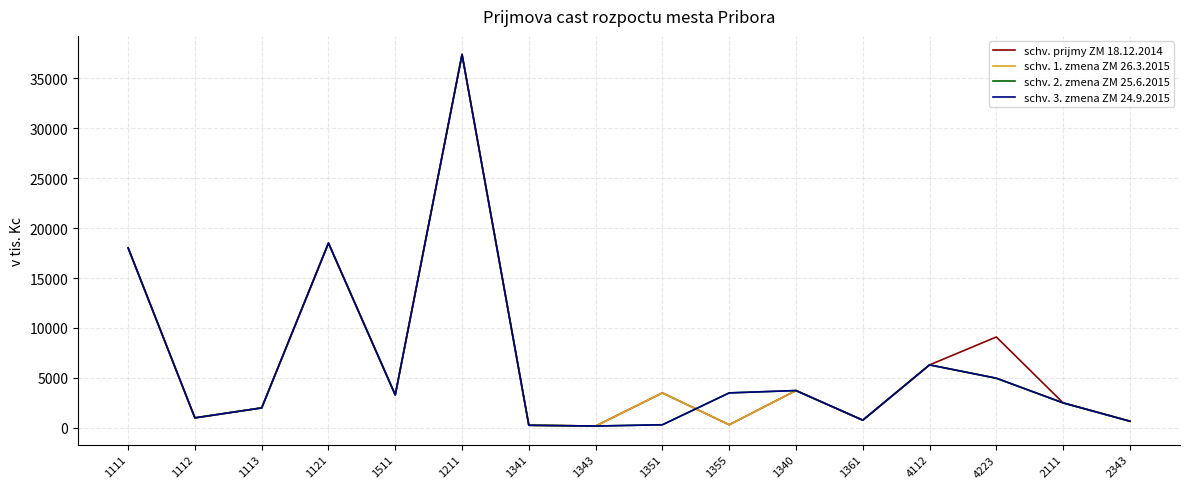

The value of schv. 2. zmena ZM 25.6.2015 at 1121 is 25922.5. True or false?

False